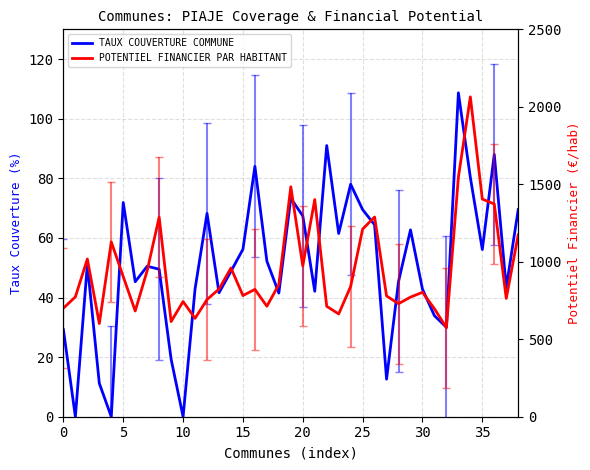

The value of POTENTIEL FINANCIER PAR HABITANT at 31 is 696.7. True or false?

True